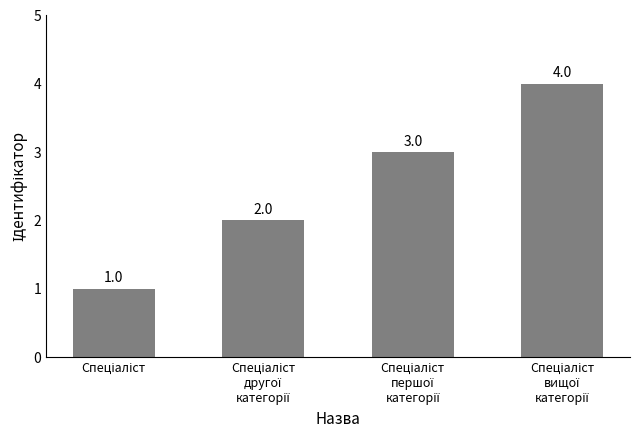

What is the value of the 2nd bar from the left?

2